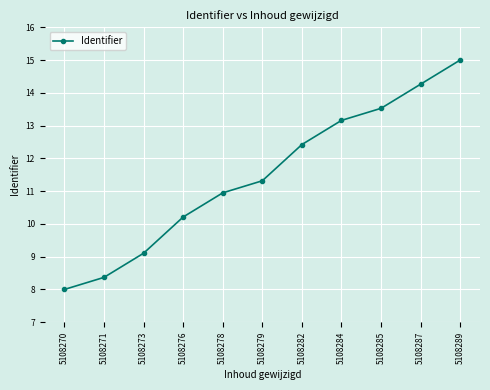

What is the difference between the values at 5108271 and 5108289?

6.6